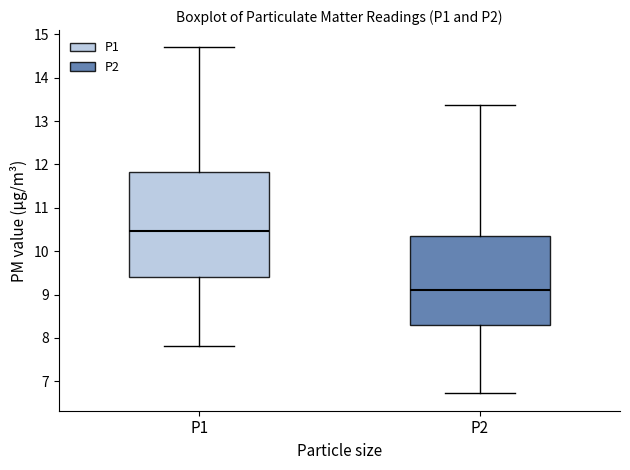

Which box's median line is the lowest?

P2